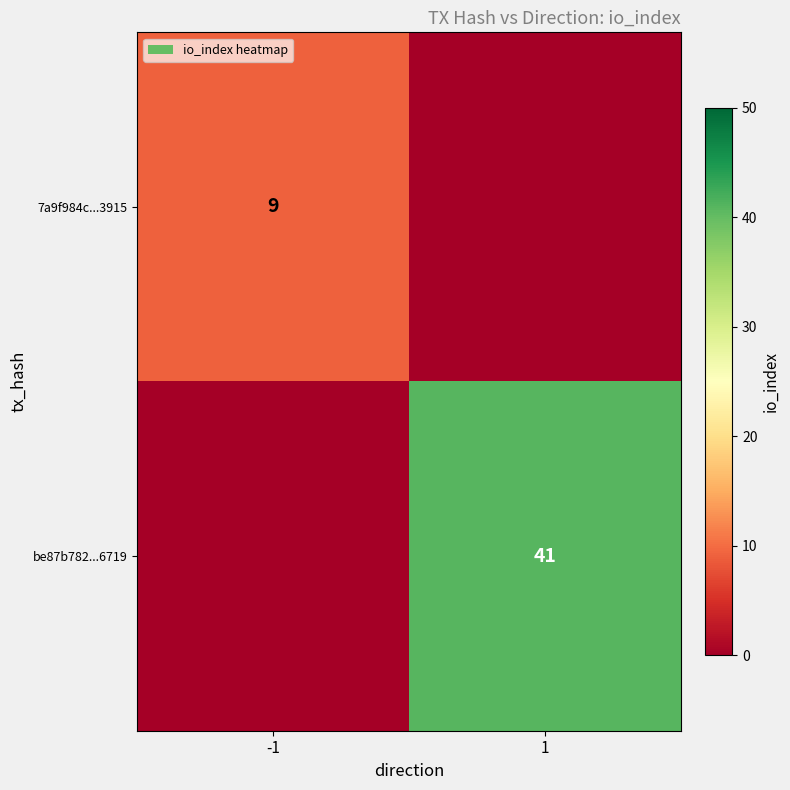

Is it true that be87b782...6719 equals 63 at 1?

False